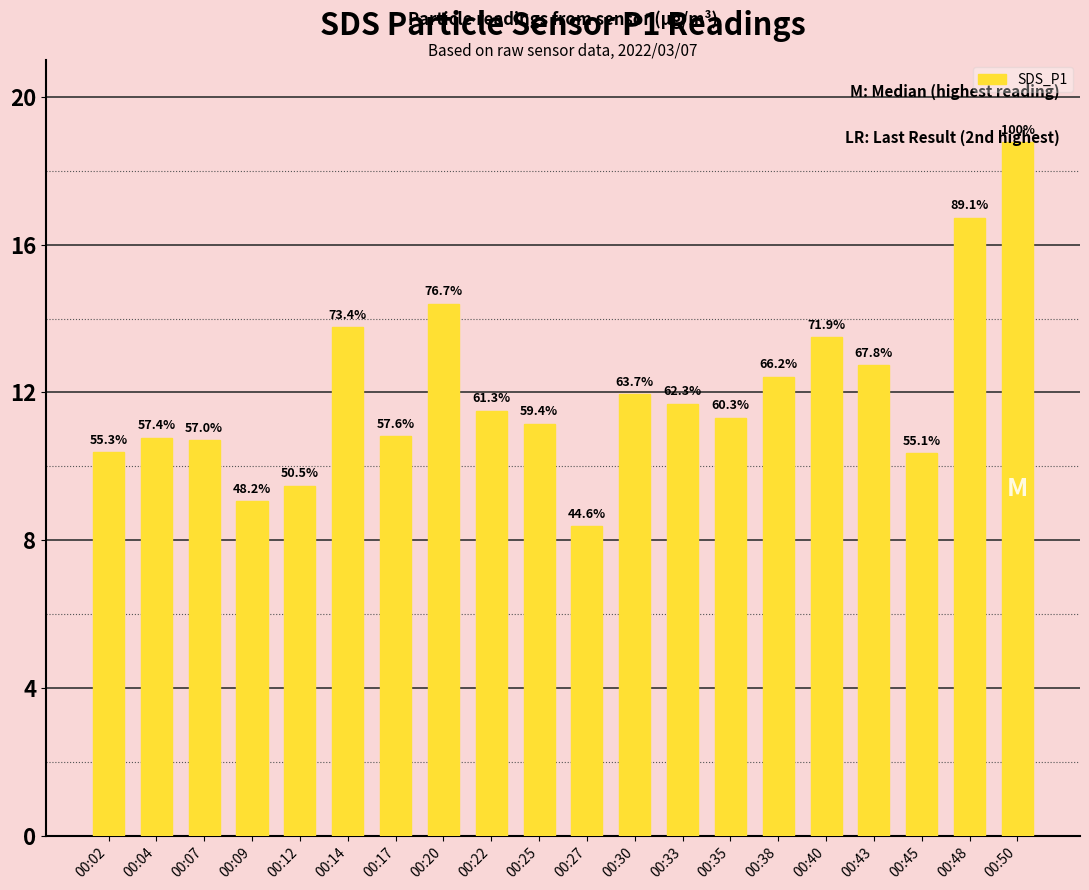

How many bars are there in total?

20